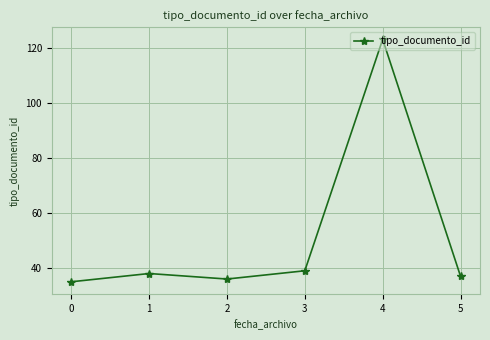

How many points are lower than both their immediate neighbors (excluding endpoints)?

1